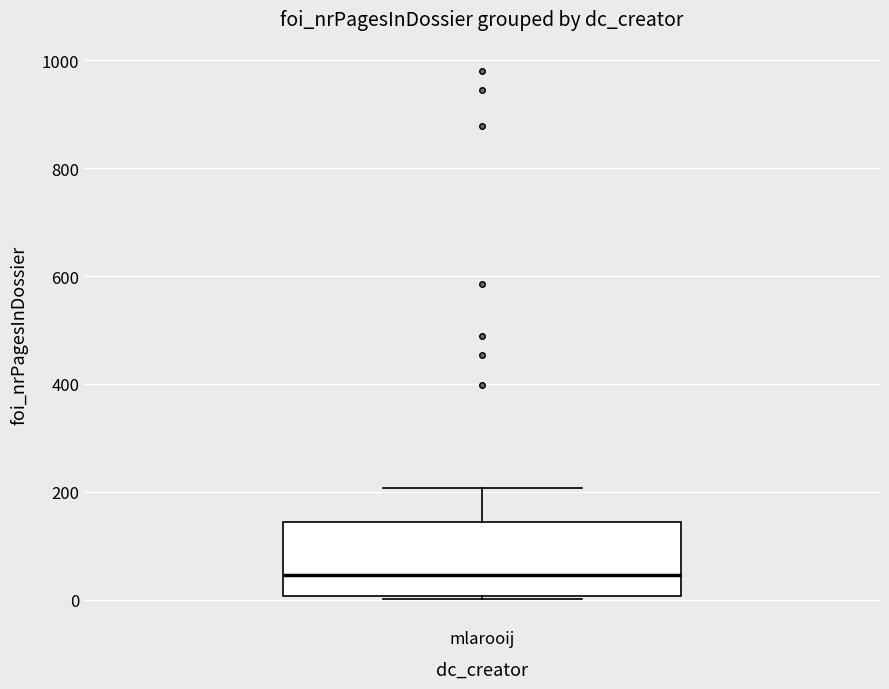

Where does the median line of the box for mlarooij sit on the y-axis? The values are not printed on the chart, so give them approximately, as read against the axis.

40